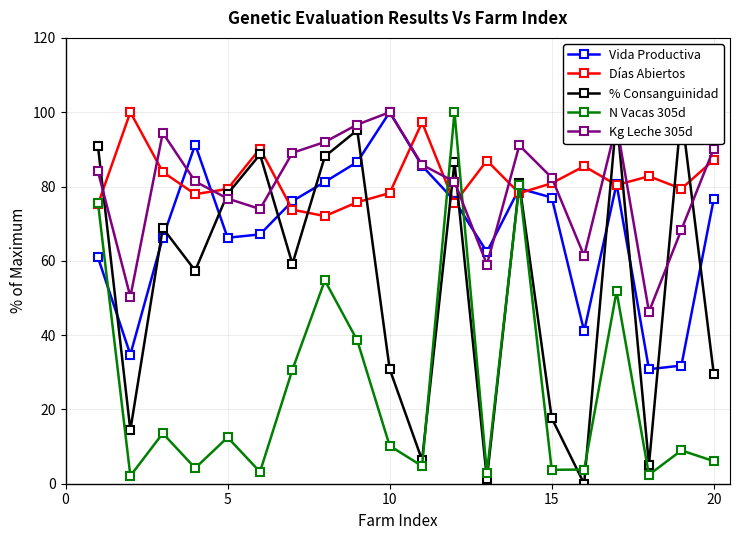

Is this an area chart (filled region under the line)?

No